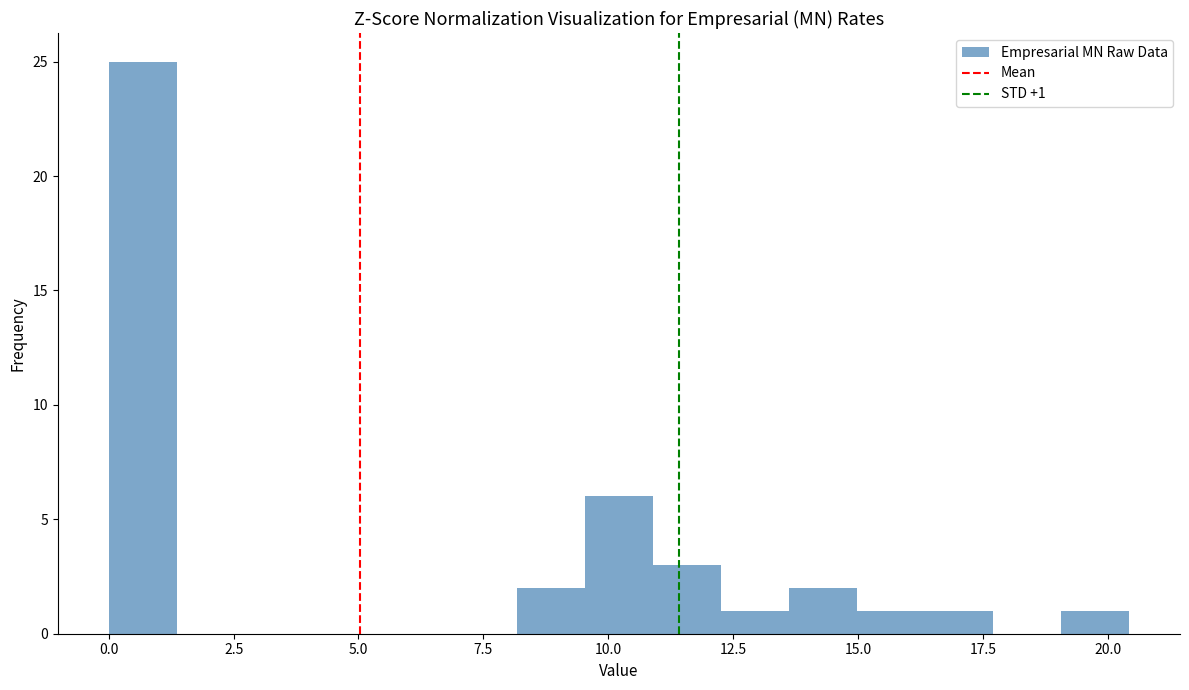

Around what value on the x-axis is the tallest bar? Give the approximate position of its centre, as read against the axis.

0.5